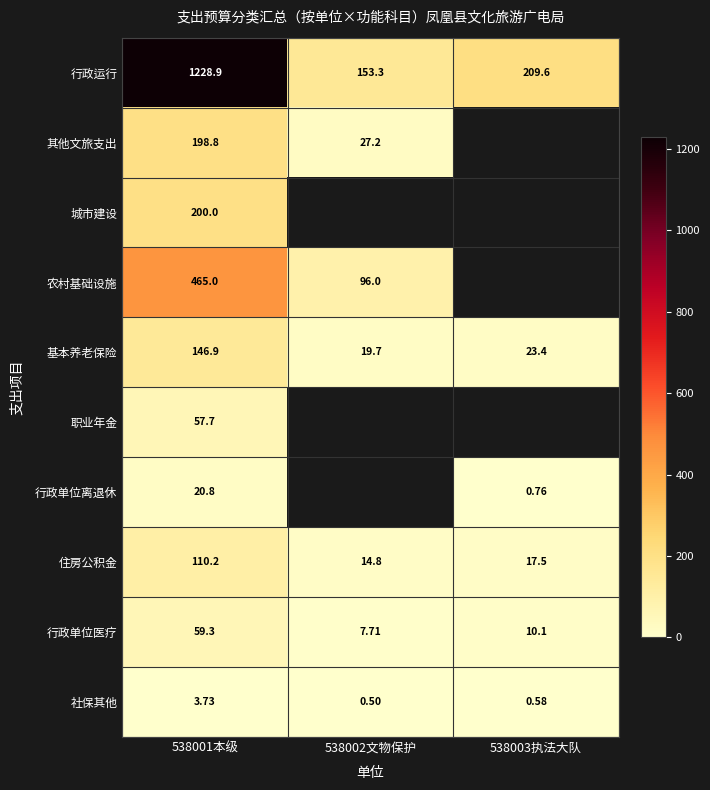

Is the value of 其他文旅支出 at 538001本级 greater than the value of 基本养老保险 at 538001本级?

Yes